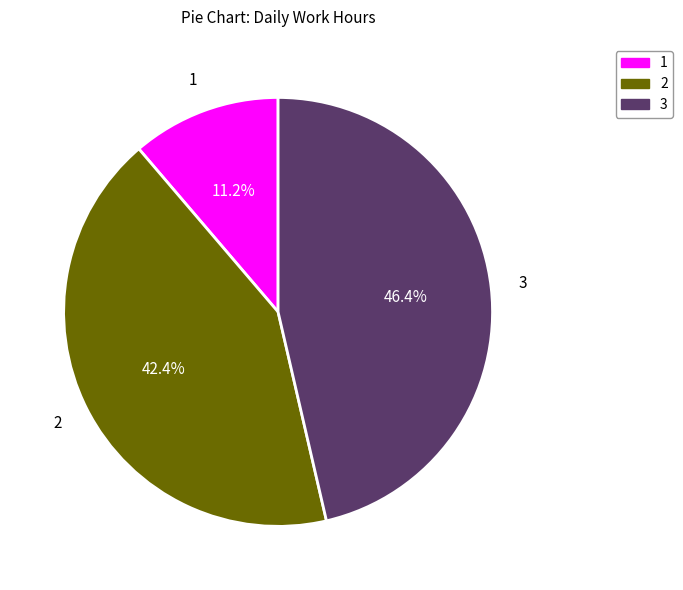

Approximately how many times larger is the value at 3 compared to 1?

4.1